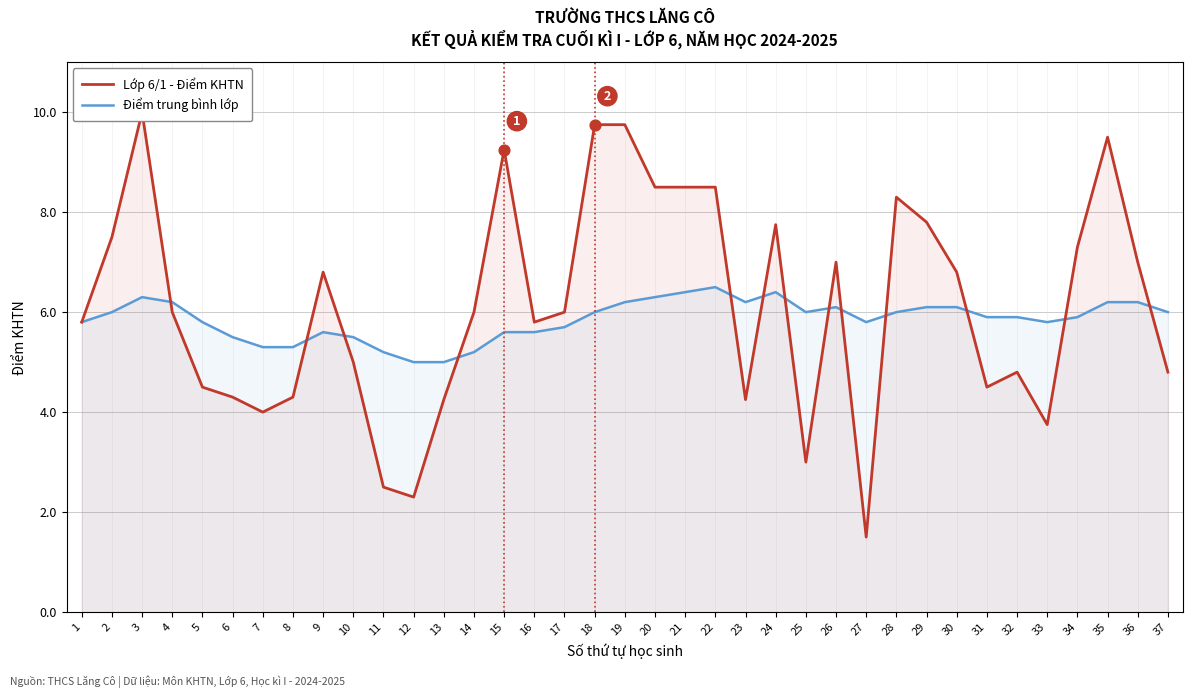

At which category is the sum across all series the highest?

3